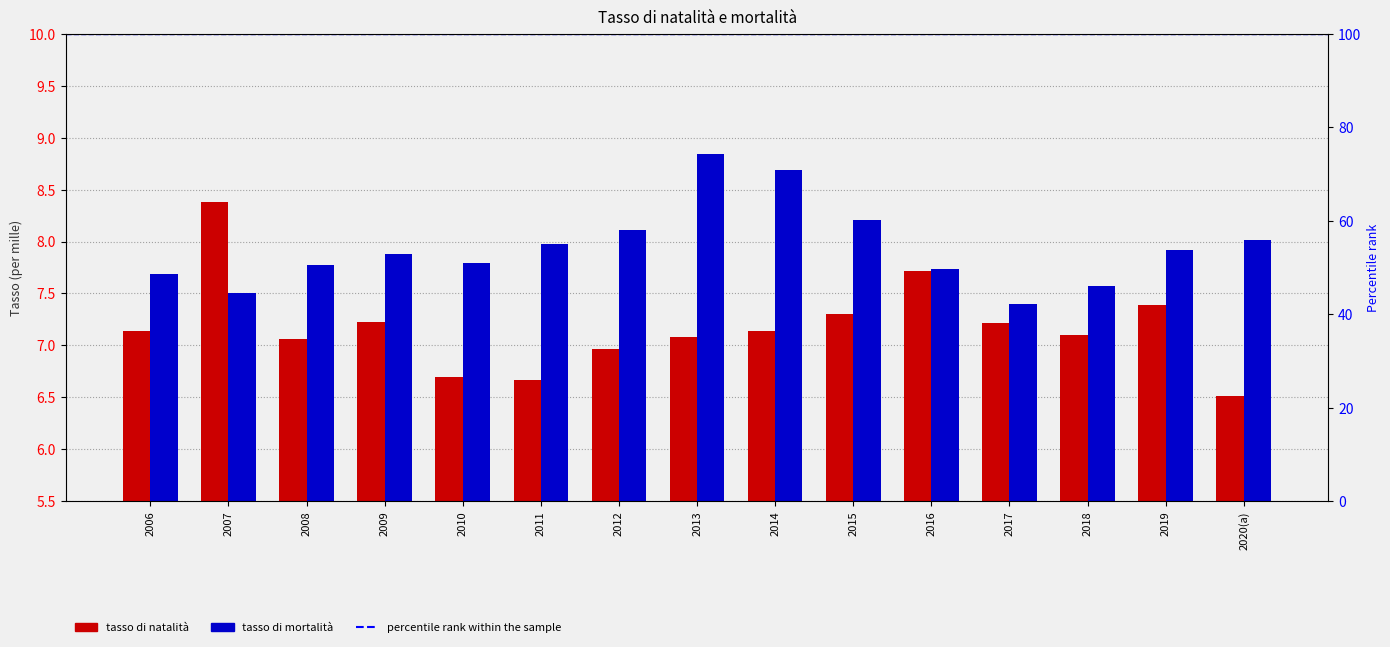

What is the difference between the second highest and minimum values in the tasso di mortalità series?

1.3